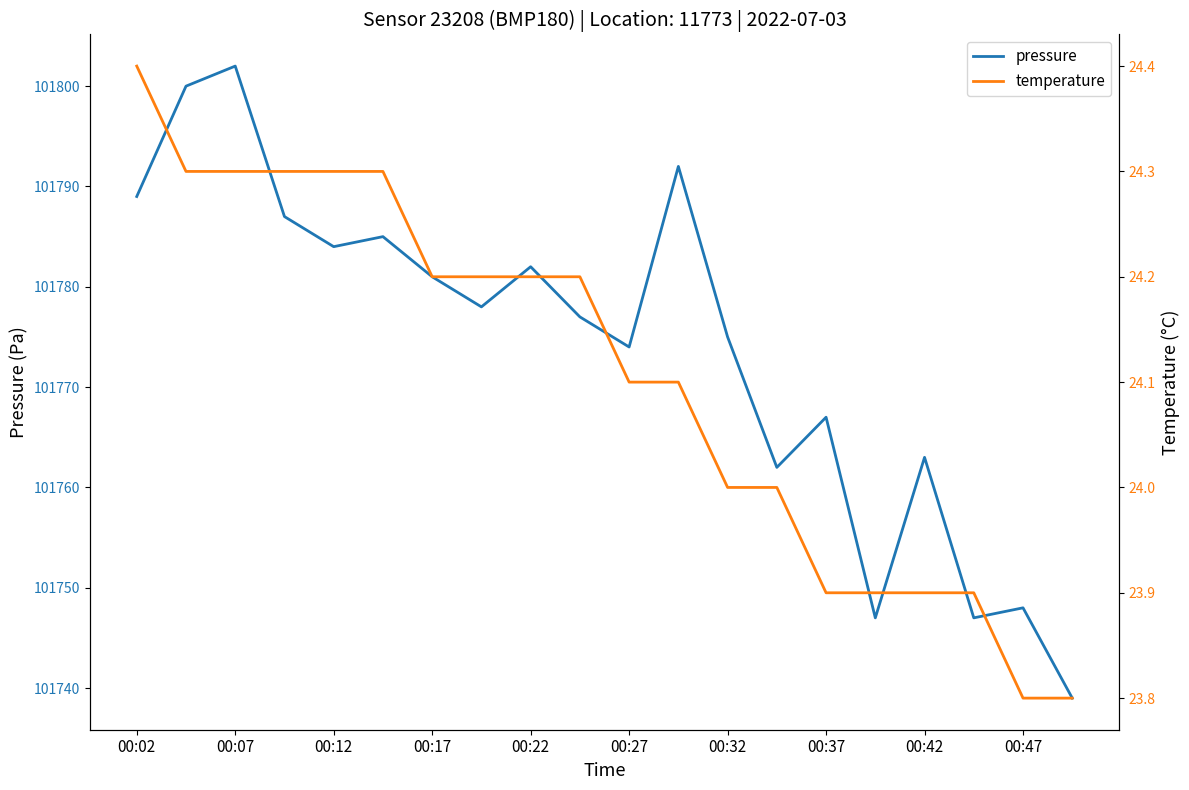

Where is the first local minimum for pressure?

00:12